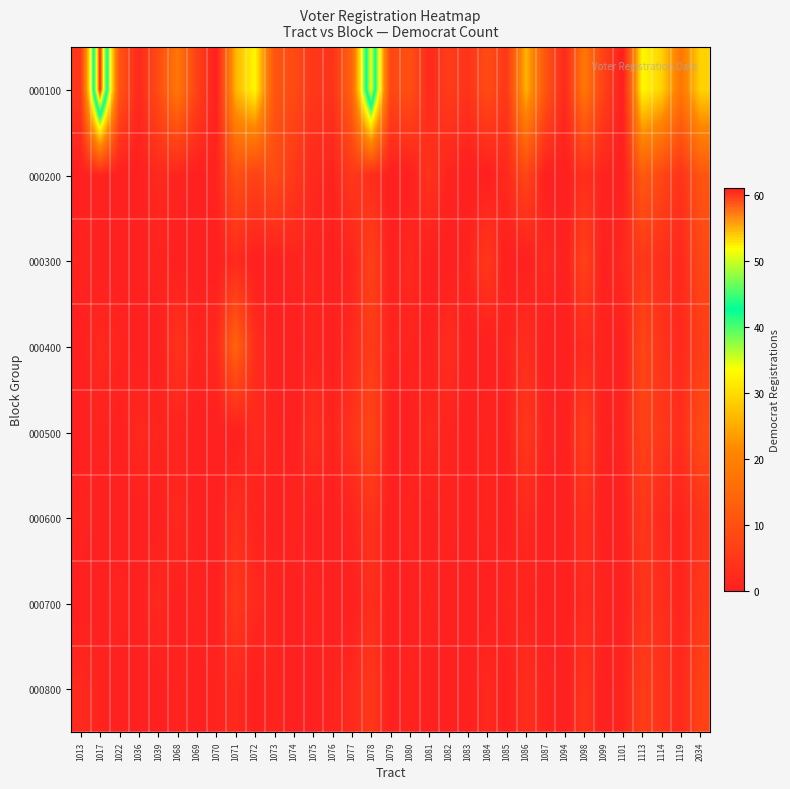

Reading left to right, extract all data points from this chart.

000100: 1013=5	1017=61	1022=11	1036=2	1039=9	1068=18	1069=7	1070=0	1071=26	1072=33	1073=11	1074=9	1075=5	1076=4	1077=14	1078=52	1079=8	1080=10	1081=2	1082=6	1083=4	1084=9	1085=5	1086=26	1087=11	1094=2	1098=18	1099=7	1101=0	1113=33	1114=29	1119=18	2034=29
000200: 1013=0	1017=1	1022=0	1036=0	1039=2	1068=1	1069=0	1070=1	1071=10	1072=7	1073=9	1074=5	1075=2	1076=1	1077=5	1078=3	1079=0	1080=0	1081=4	1082=1	1083=0	1084=0	1085=2	1086=8	1087=0	1094=0	1098=3	1099=1	1101=0	1113=12	1114=8	1119=4	2034=11
000300: 1013=1	1017=0	1022=0	1036=0	1039=1	1068=0	1069=0	1070=0	1071=2	1072=0	1073=0	1074=1	1075=1	1076=0	1077=1	1078=7	1079=0	1080=2	1081=0	1082=0	1083=1	1084=5	1085=0	1086=0	1087=2	1094=0	1098=7	1099=0	1101=2	1113=5	1114=3	1119=2	2034=8
000400: 1013=0	1017=2	1022=1	1036=0	1039=0	1068=4	1069=1	1070=2	1071=14	1072=3	1073=0	1074=0	1075=1	1076=0	1077=2	1078=6	1079=1	1080=1	1081=0	1082=3	1083=0	1084=0	1085=1	1086=3	1087=0	1094=0	1098=2	1099=1	1101=0	1113=8	1114=4	1119=2	2034=6
000500: 1013=0	1017=1	1022=0	1036=2	1039=1	1068=1	1069=0	1070=0	1071=0	1072=2	1073=1	1074=0	1075=3	1076=1	1077=4	1078=8	1079=0	1080=0	1081=2	1082=1	1083=0	1084=1	1085=0	1086=5	1087=1	1094=0	1098=6	1099=0	1101=1	1113=7	1114=5	1119=3	2034=9
000600: 1013=1	1017=0	1022=0	1036=0	1039=0	1068=2	1069=0	1070=0	1071=3	1072=1	1073=0	1074=1	1075=0	1076=0	1077=1	1078=4	1079=0	1080=1	1081=0	1082=1	1083=0	1084=1	1085=0	1086=2	1087=0	1094=0	1098=3	1099=0	1101=0	1113=5	1114=2	1119=1	2034=4
000700: 1013=0	1017=0	1022=1	1036=0	1039=2	1068=0	1069=1	1070=0	1071=5	1072=2	1073=1	1074=0	1075=1	1076=0	1077=0	1078=3	1079=0	1080=0	1081=1	1082=0	1083=0	1084=0	1085=1	1086=1	1087=0	1094=0	1098=2	1099=1	1101=0	1113=4	1114=3	1119=1	2034=5
000800: 1013=2	1017=1	1022=0	1036=0	1039=0	1068=1	1069=0	1070=1	1071=2	1072=0	1073=1	1074=0	1075=0	1076=1	1077=2	1078=5	1079=0	1080=1	1081=0	1082=0	1083=0	1084=2	1085=0	1086=3	1087=1	1094=0	1098=4	1099=0	1101=1	1113=6	1114=4	1119=2	2034=7